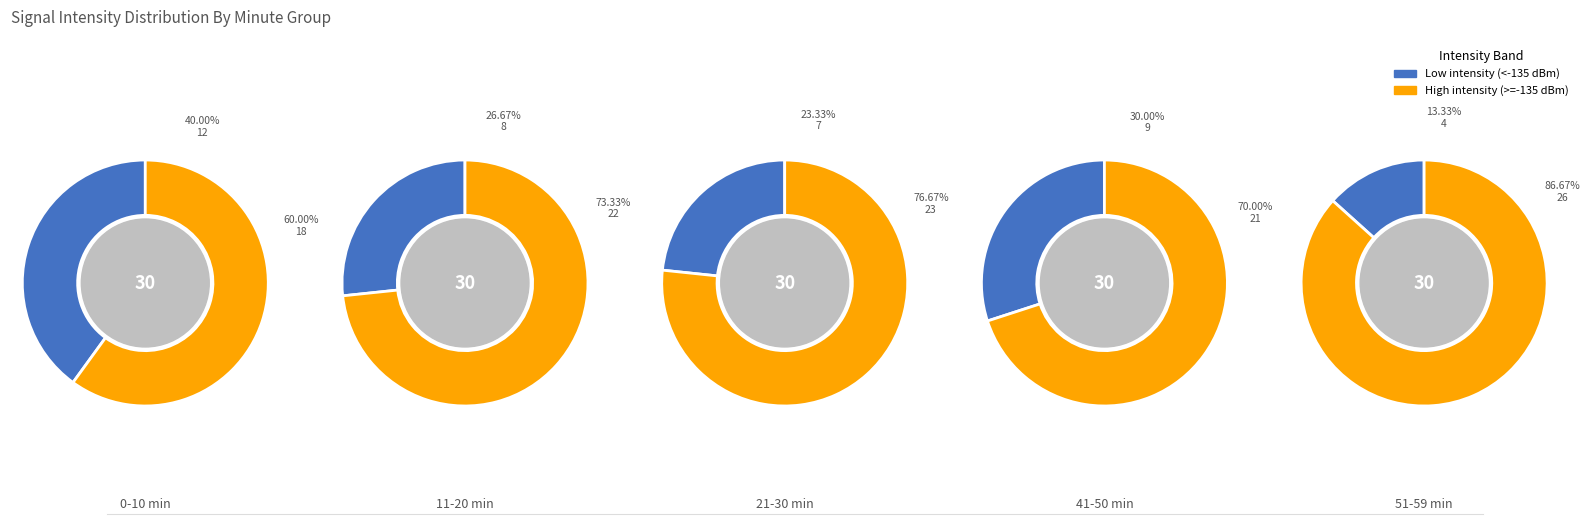

Which series changed the most between 1 and 3?

Low intensity (<-135 dBm)